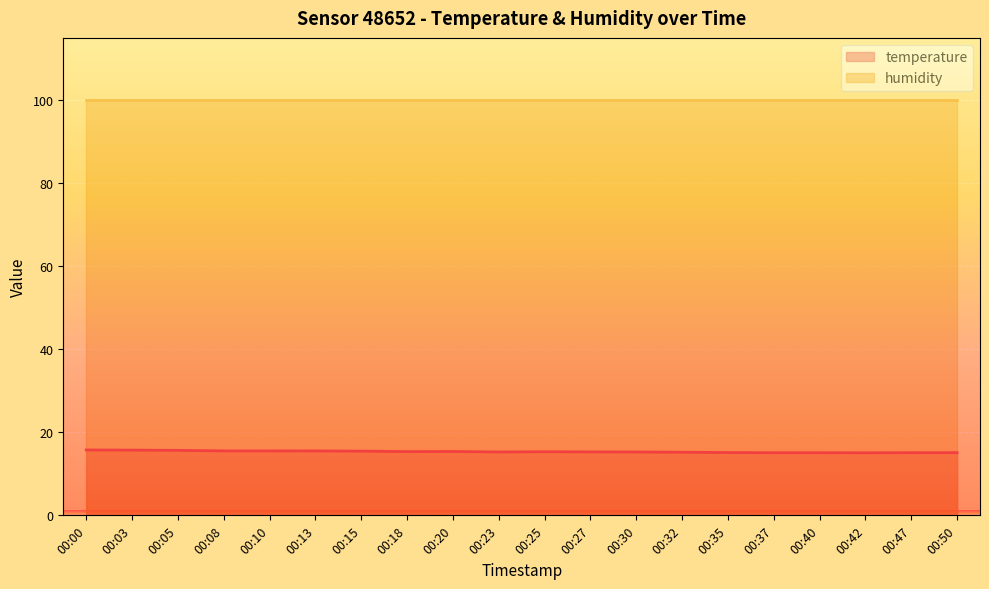

What is the average value?

15.3